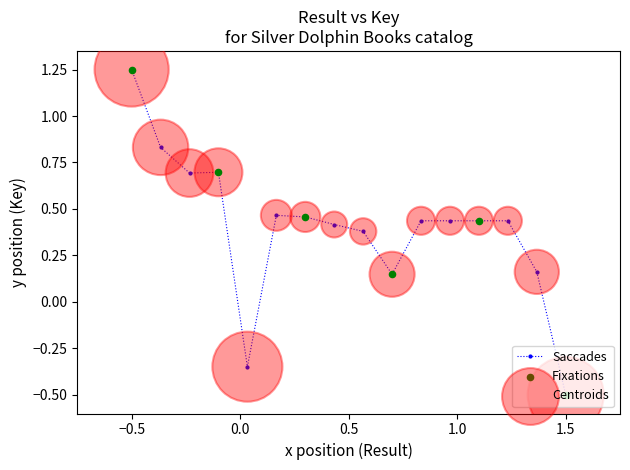

What is the smallest value displayed?

-0.5